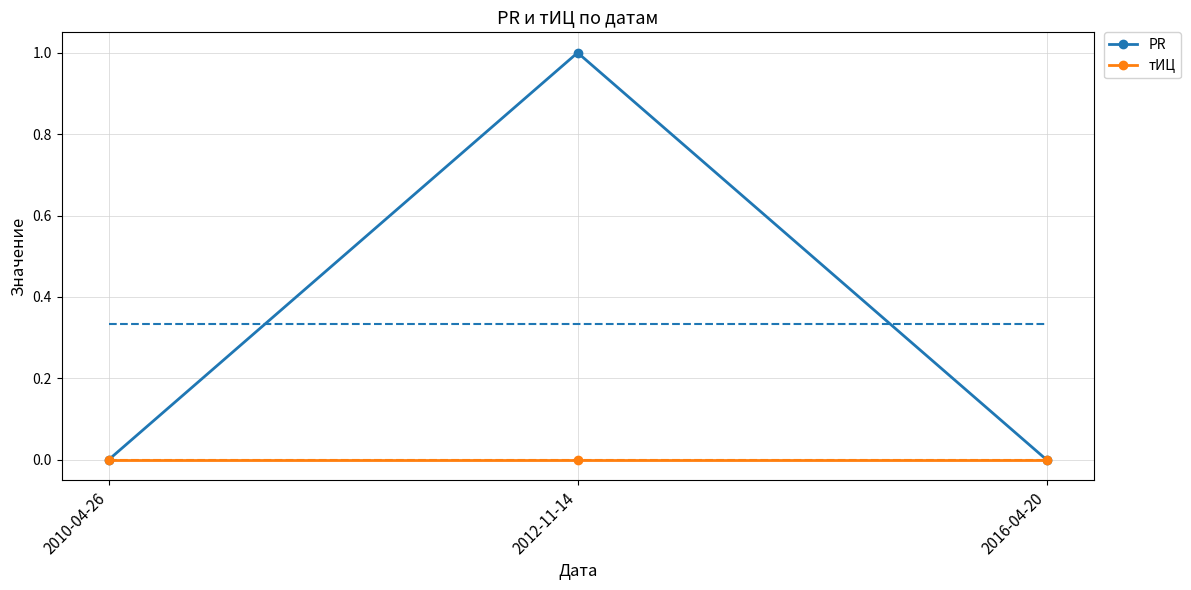

Reading right to left, list all the values displayed in this chart.

PR: 0	1	0
тИЦ: 0	0	0